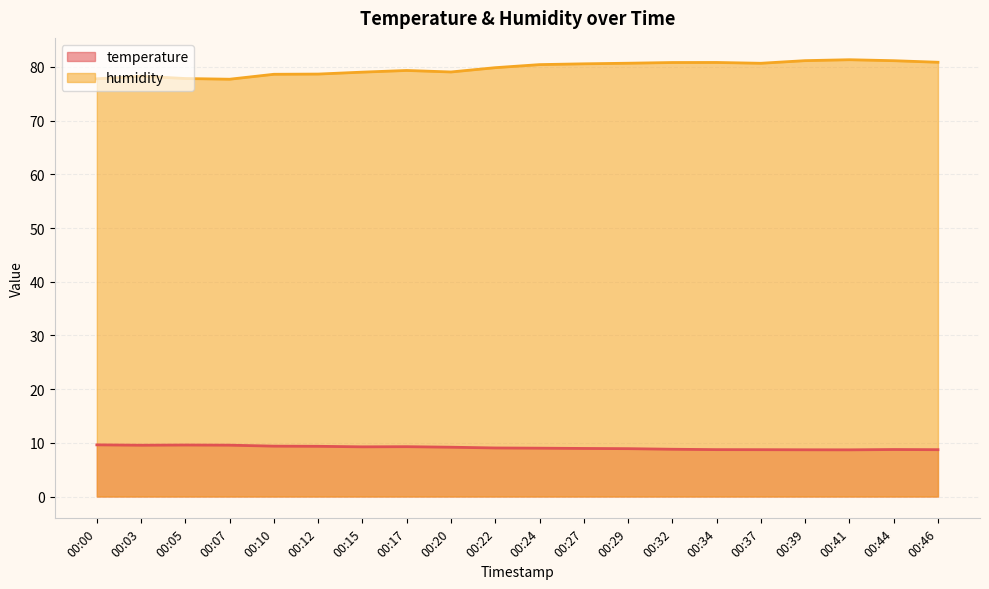

What is the sum of all temperature values?

181.8